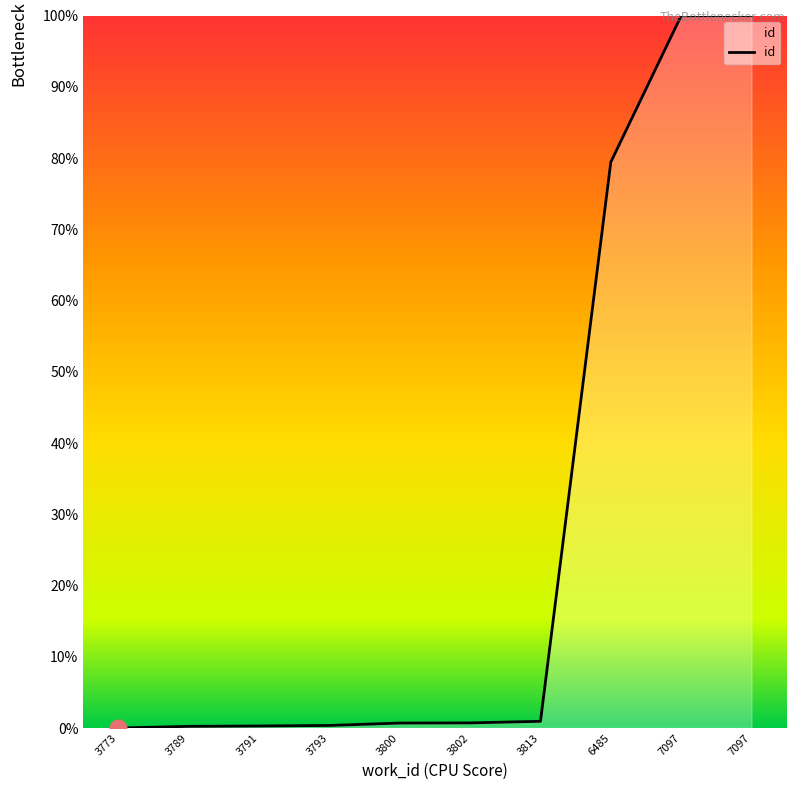

At which category does the chart reach its peak across all series?

7097